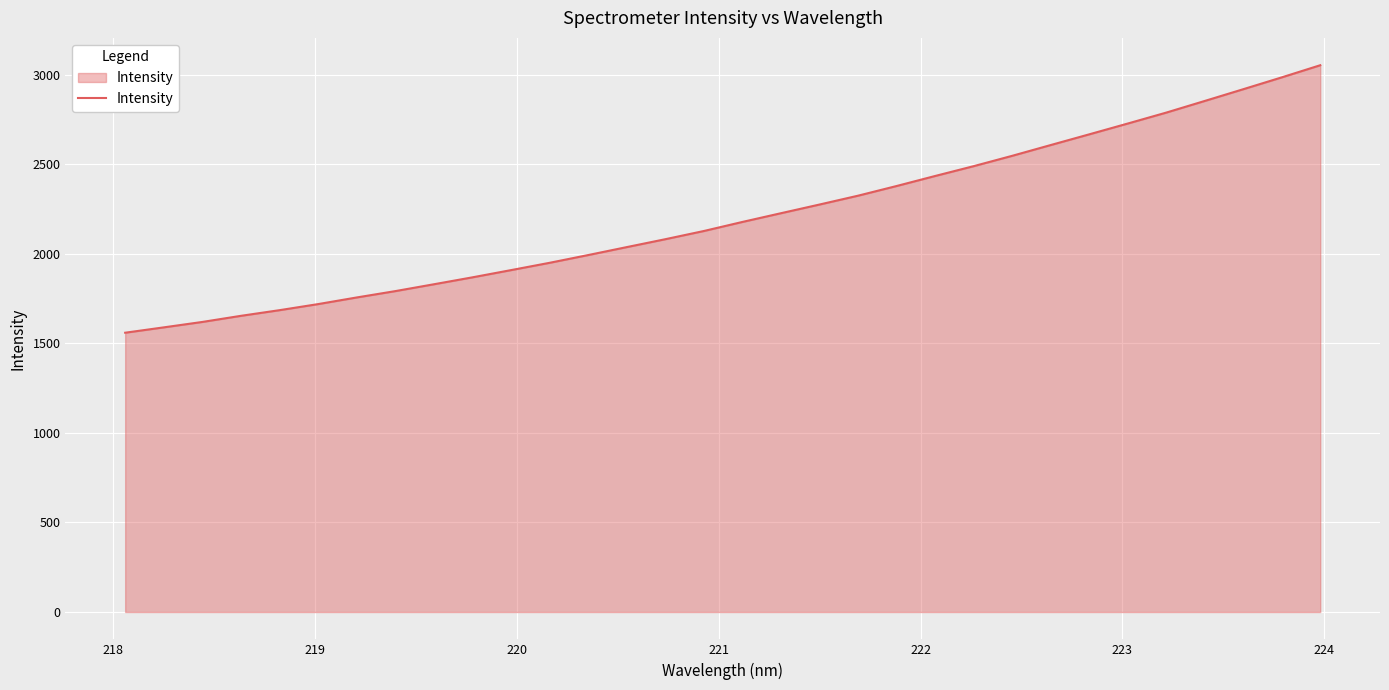

What is the average value?

2206.7